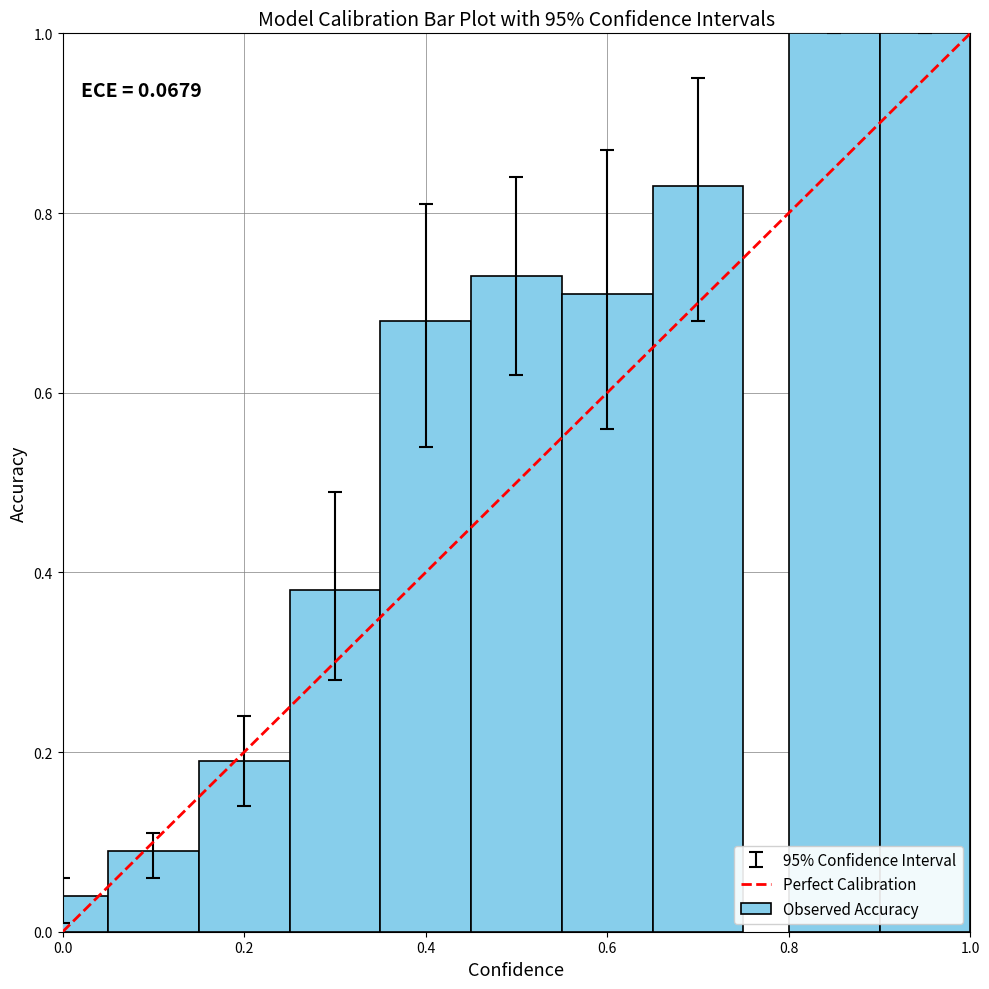

What is the difference between the second highest and minimum values?

1.0